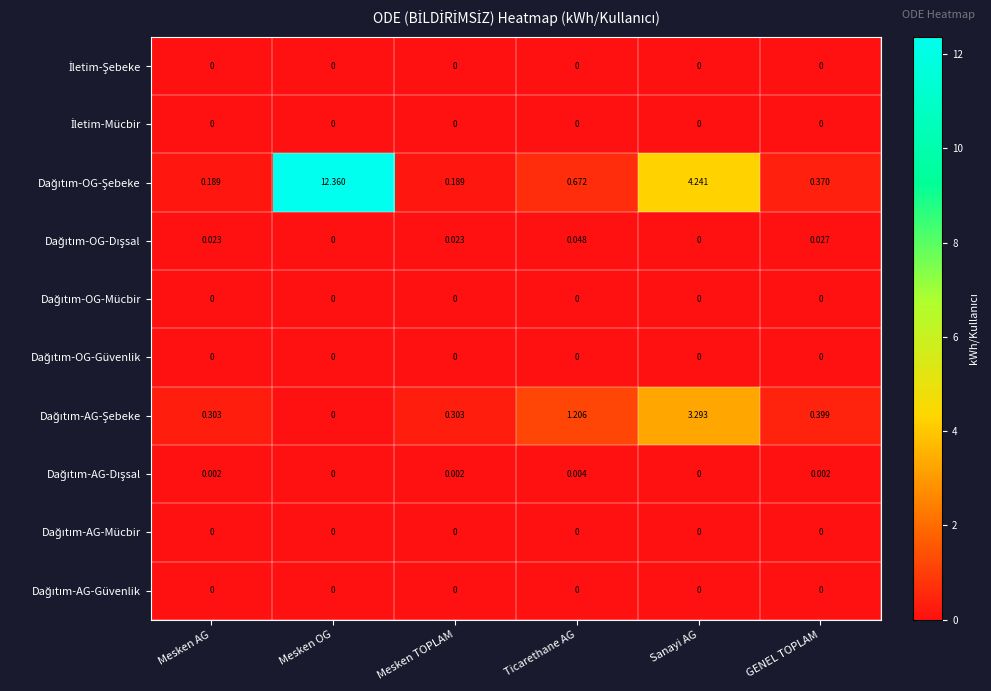

At which category does the chart reach its peak across all series?

Mesken OG